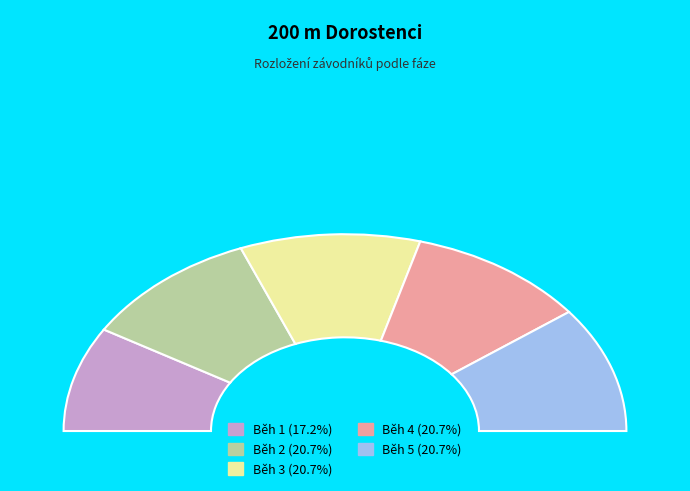

What percentage is the Běh 5 slice, to the nearest percent?

21%